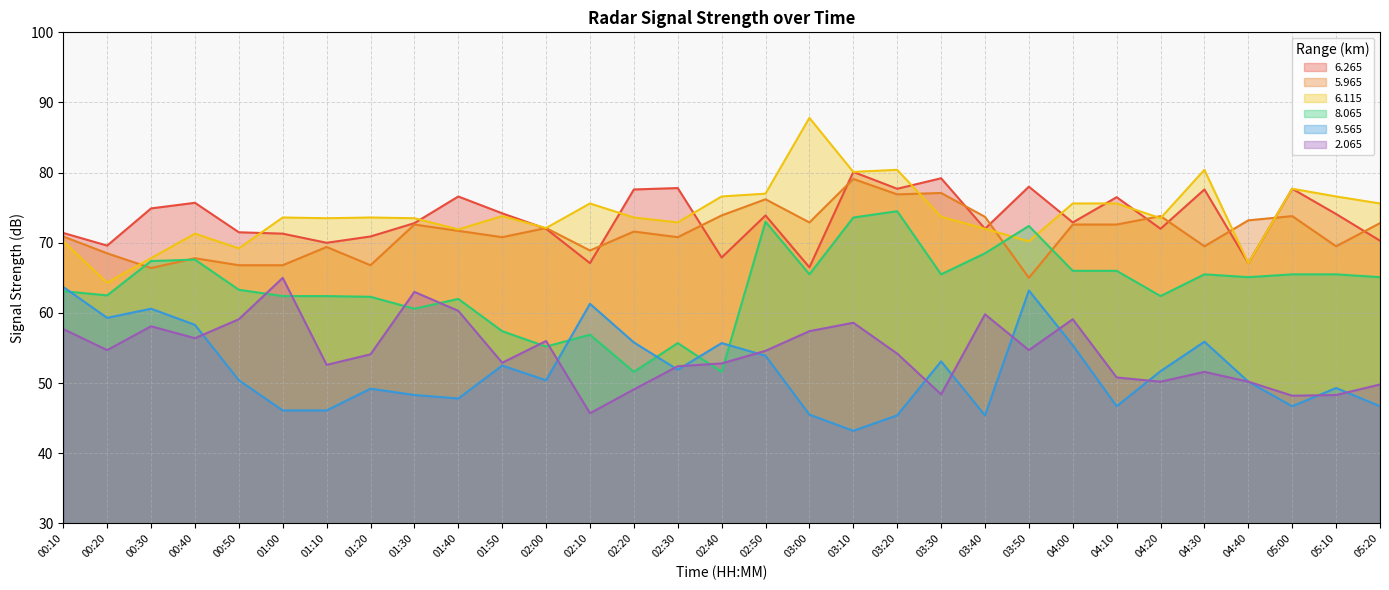

Which series changed the most between 01:00 and 04:40?

2.065